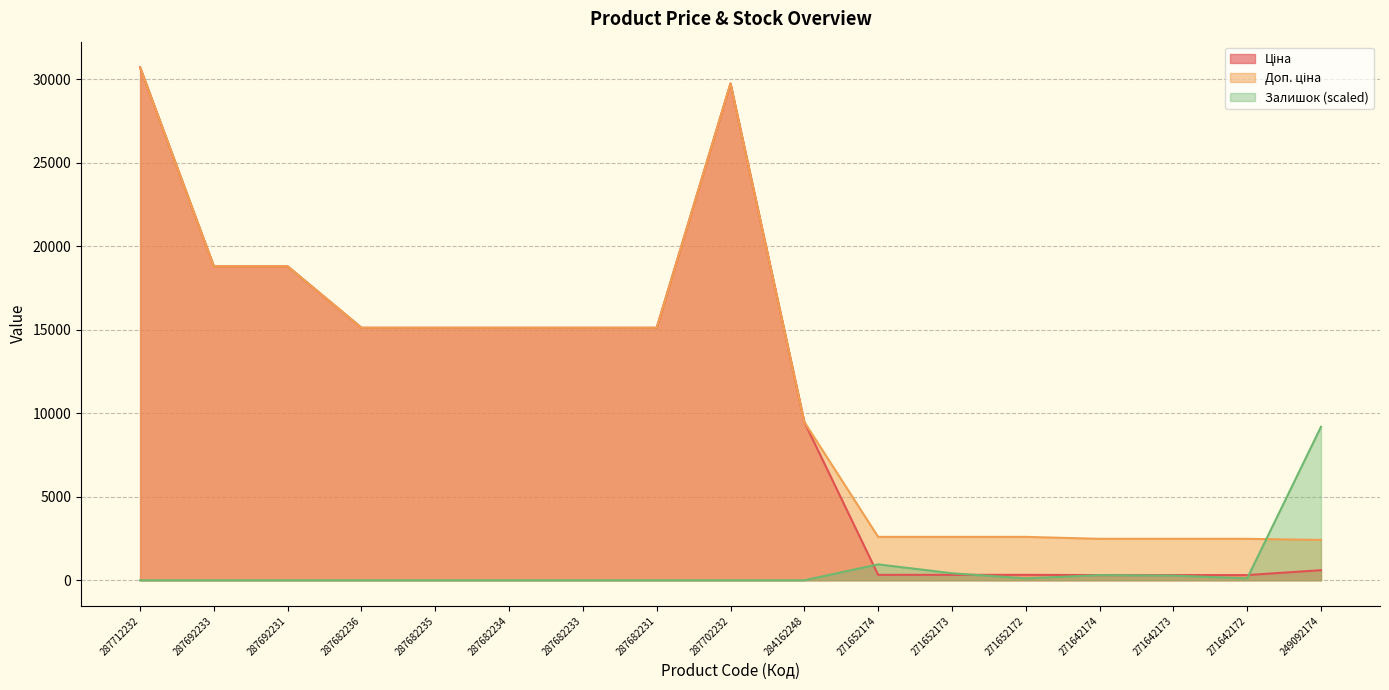

How many categories are shown in the chart?

17